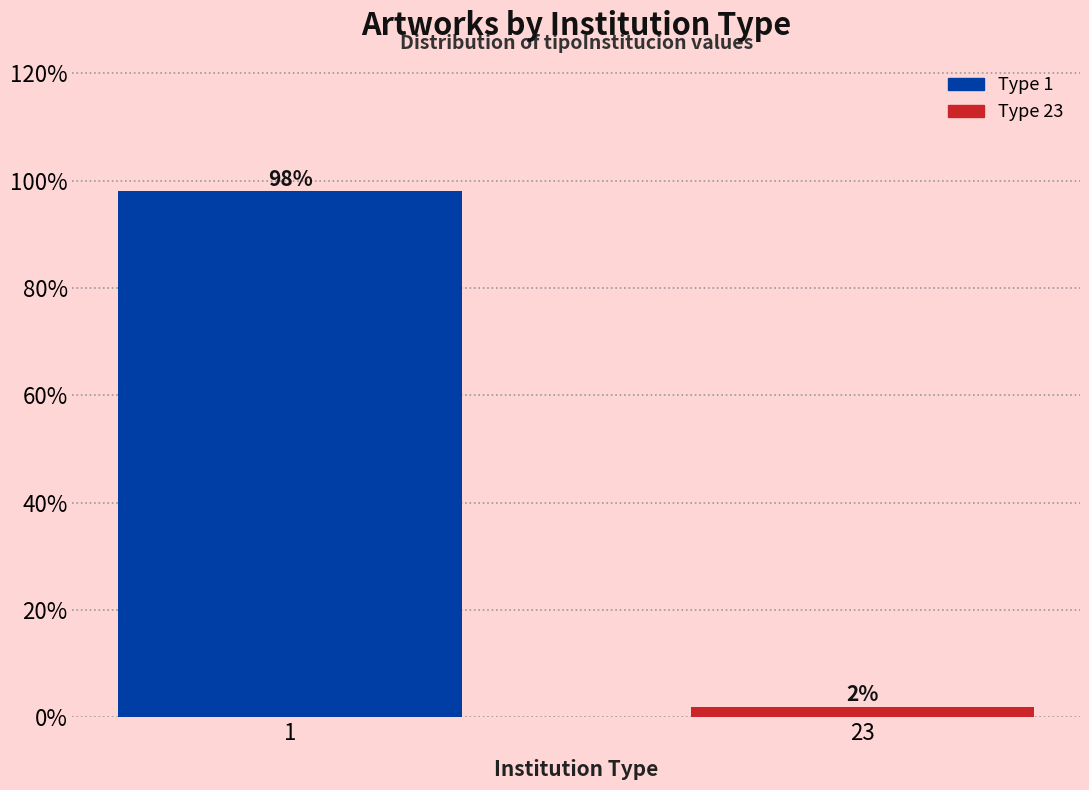

Reading left to right, list all the values displayed in this chart.

1=98	23=2